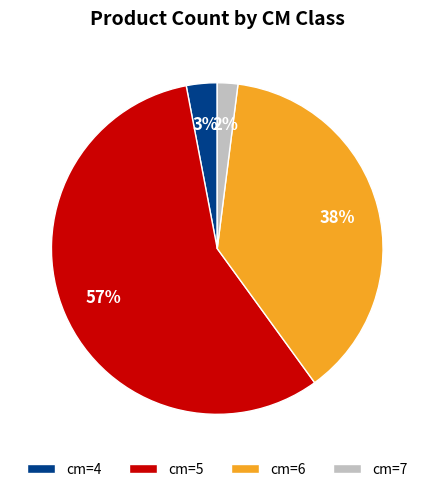

What is the ratio of the value at cm=5 to the value at cm=6?

1.5